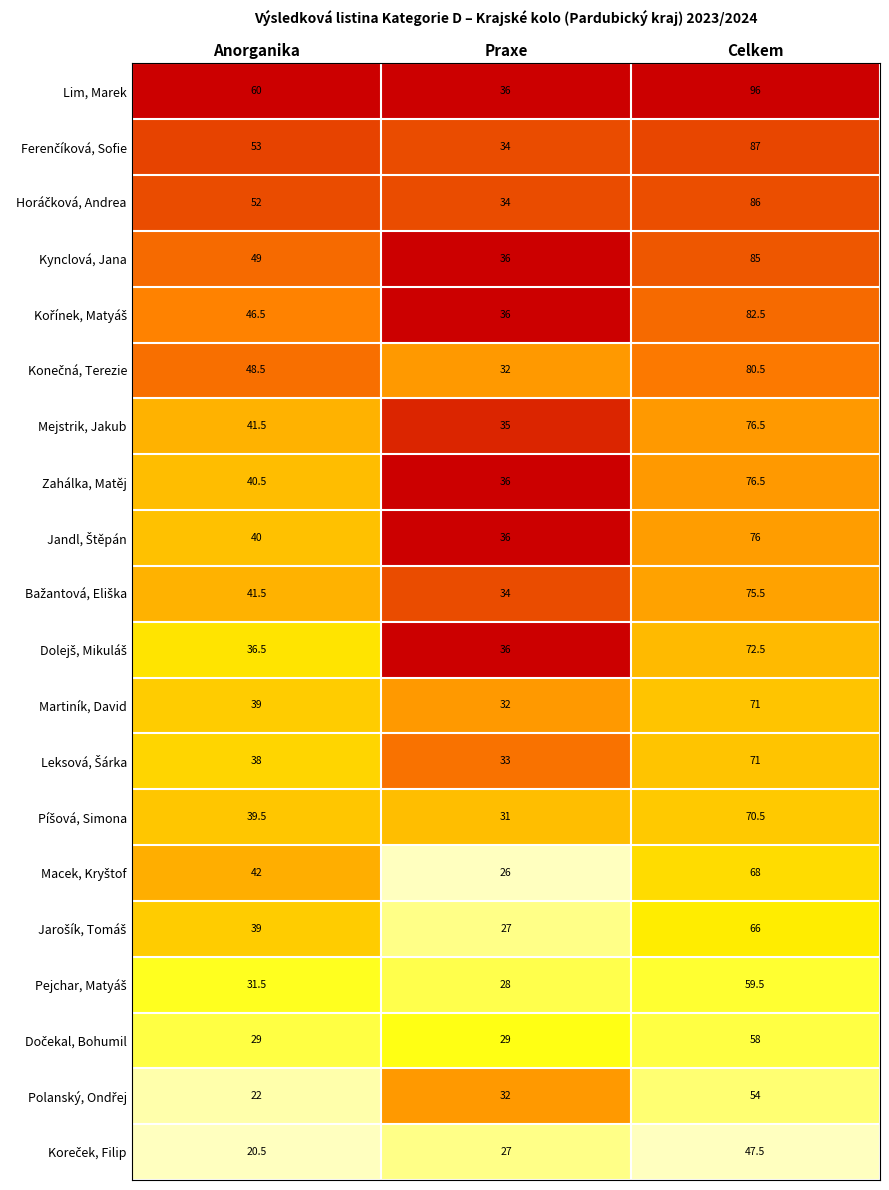

What is the average value of the Martiník, David series?

47.3